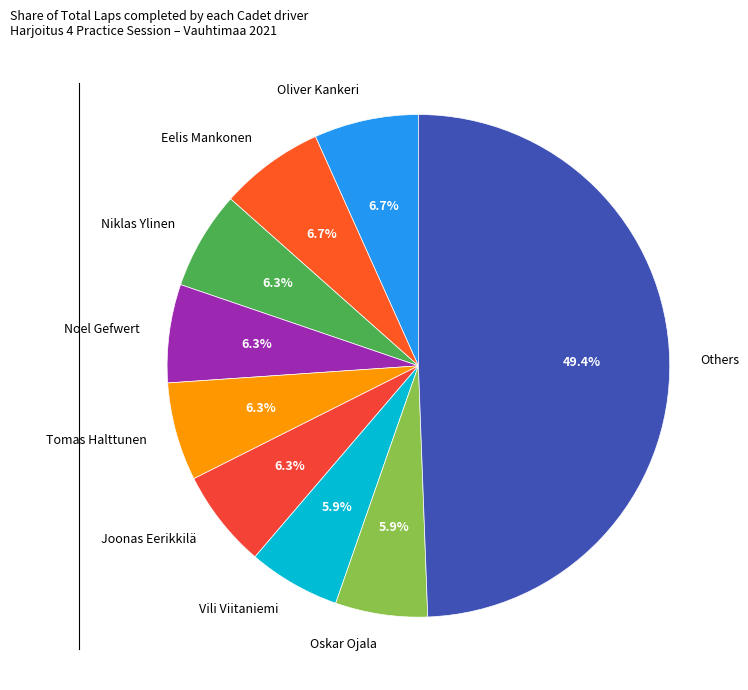

Which slice is the largest?

Others